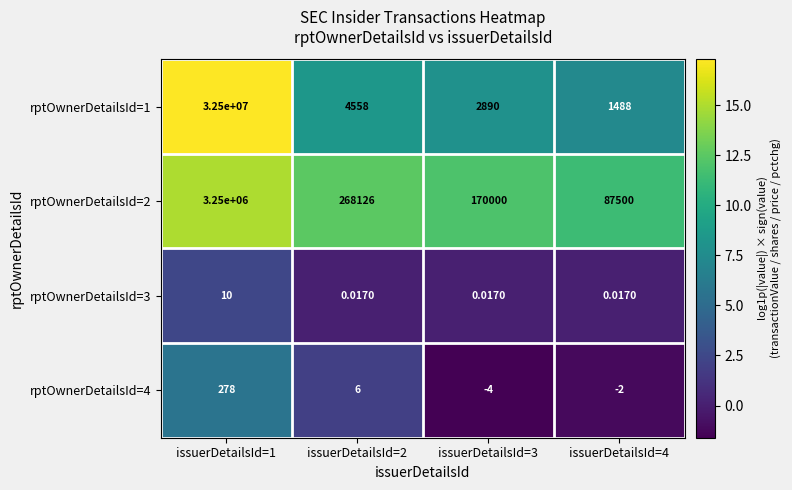

Is the value of rptOwnerDetailsId=1 at issuerDetailsId=1 greater than the value of rptOwnerDetailsId=4 at issuerDetailsId=4?

Yes